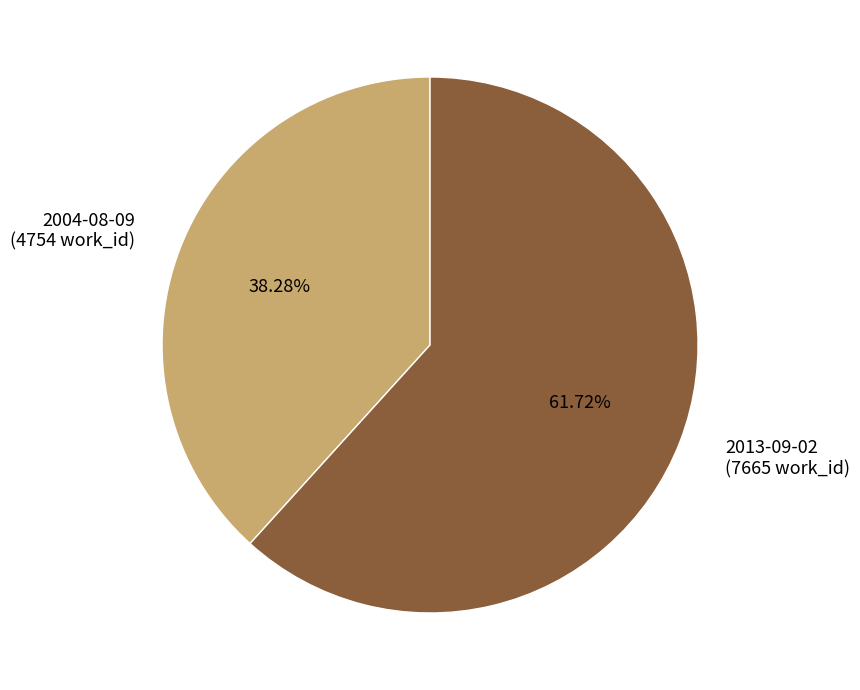

Which category has the smallest portion of the pie?

2004-08-09